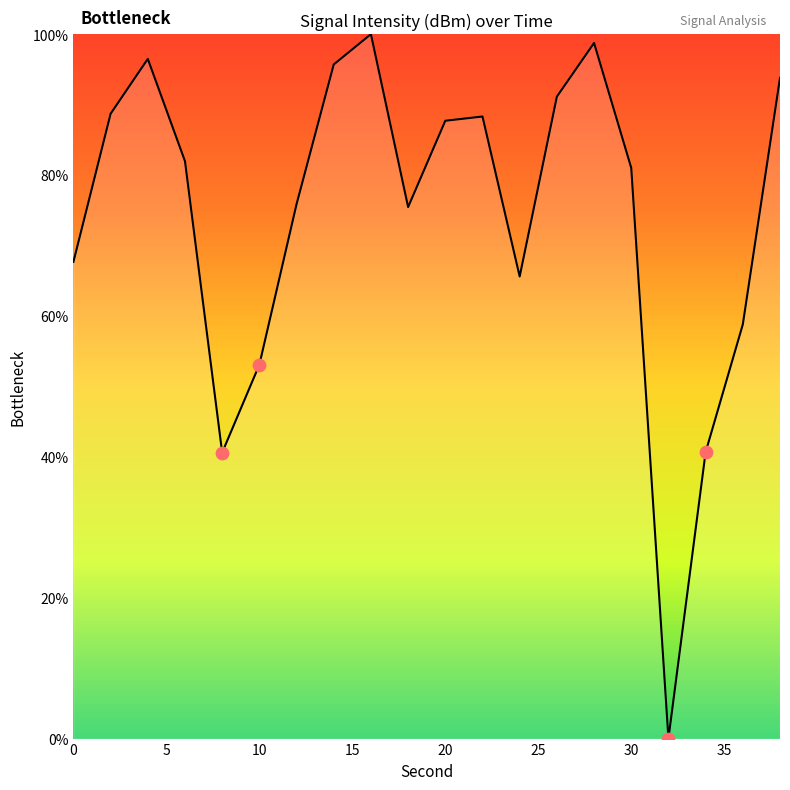

What is the difference between the maximum and minimum values?

100.0